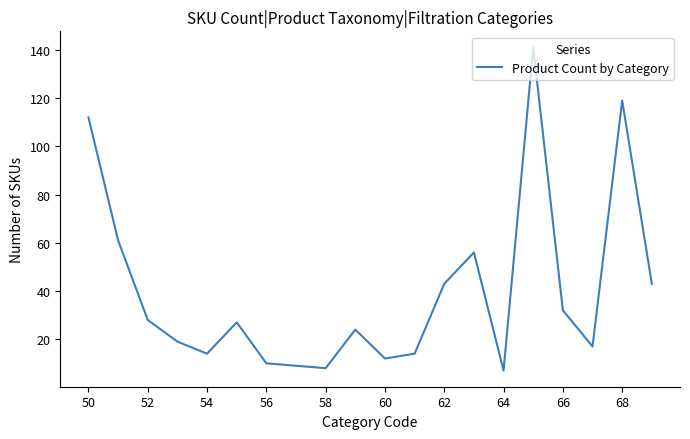

How many lines are shown in the chart?

1